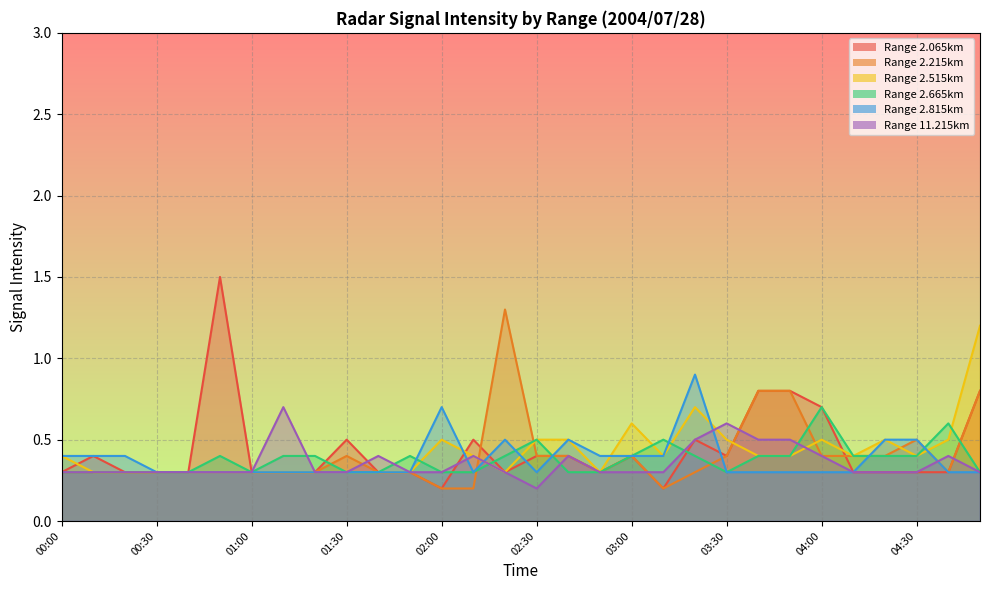

In 2.065, how many points are lower than both neighbors (excluding endpoints)?

5